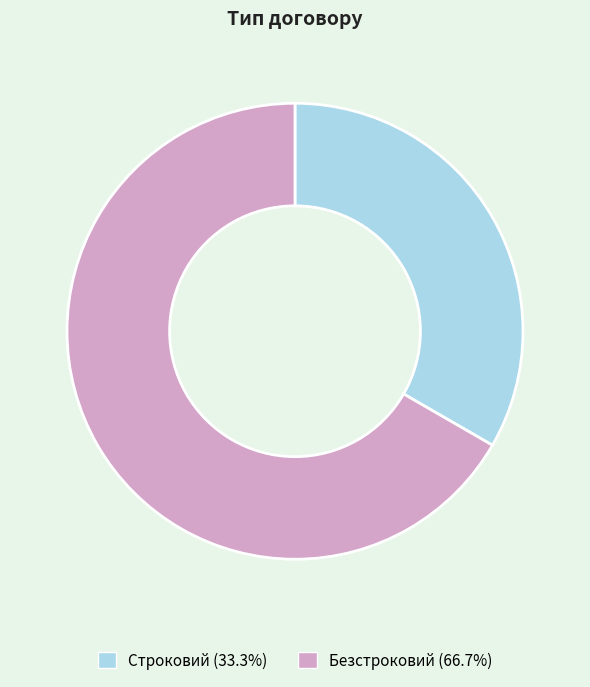

Which slice is the smallest?

Строковий